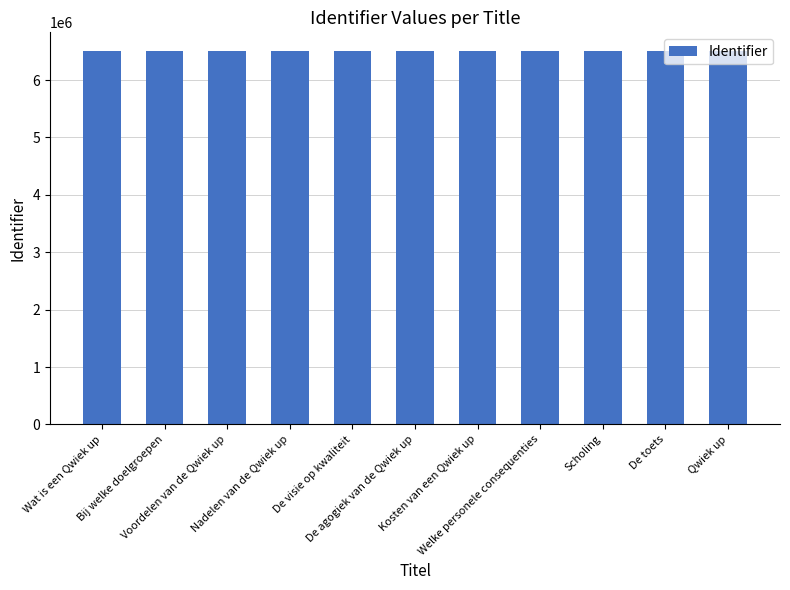

What is the maximum value shown in the chart?

6506588